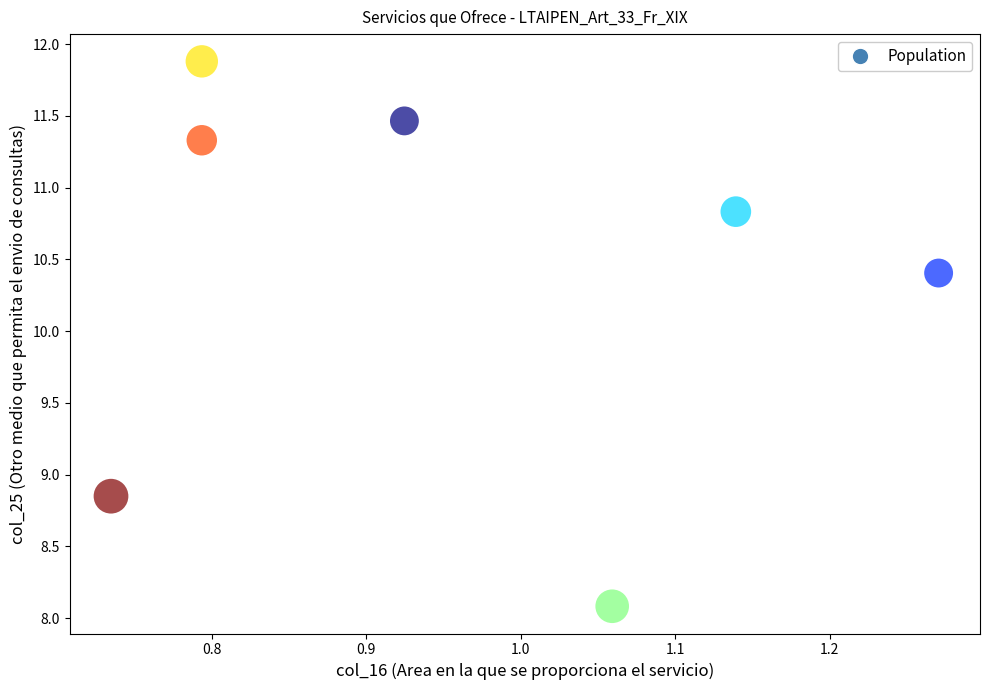

What is the range of X values (max minus min)?

0.5